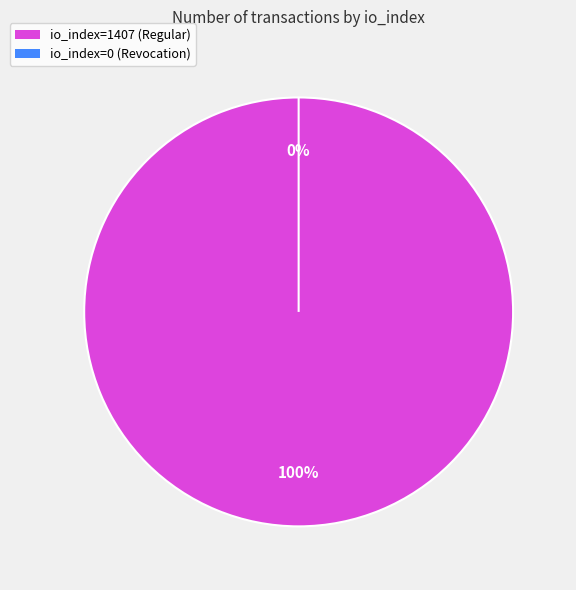

True or false: io_index=0 (Revocation) accounts for 0% of the total.

True